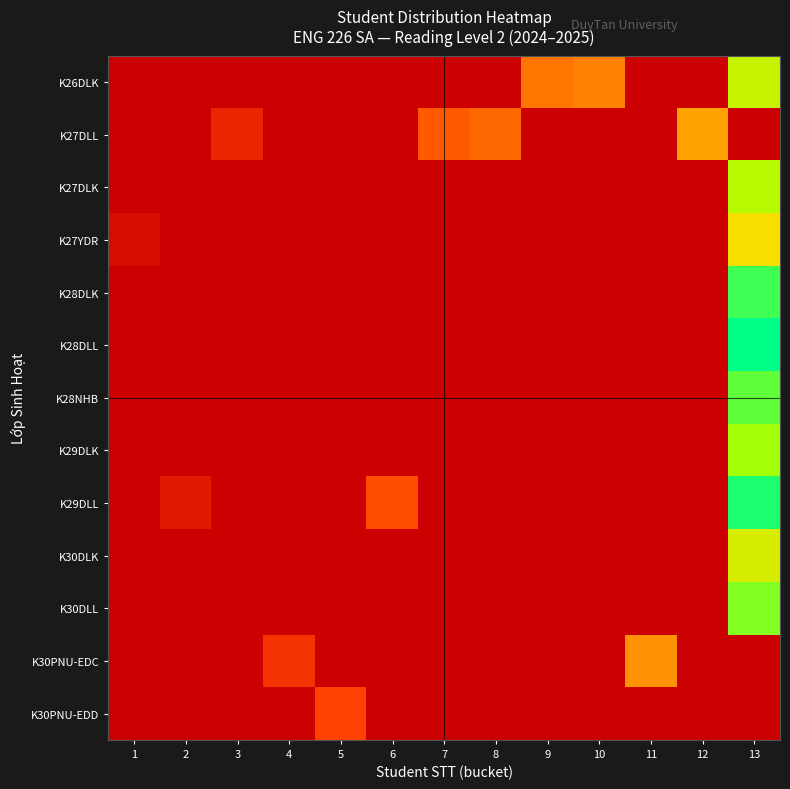

Between 11 and 2, which is larger?

11